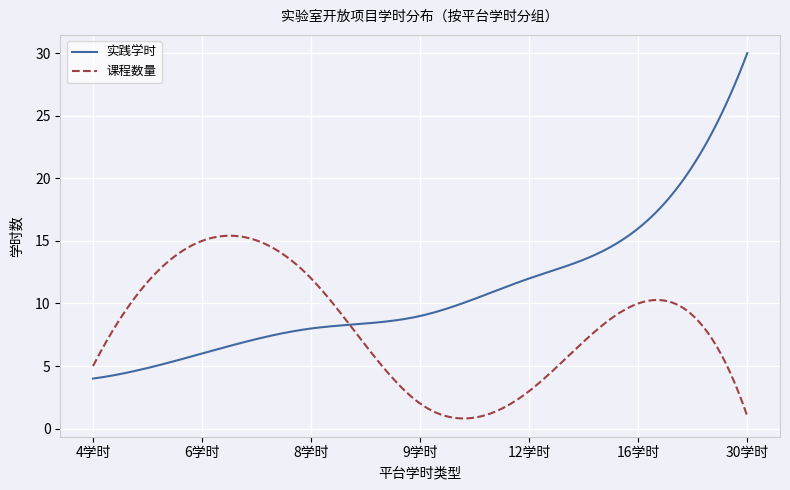

Which series has the widest spread of values?

实践学时